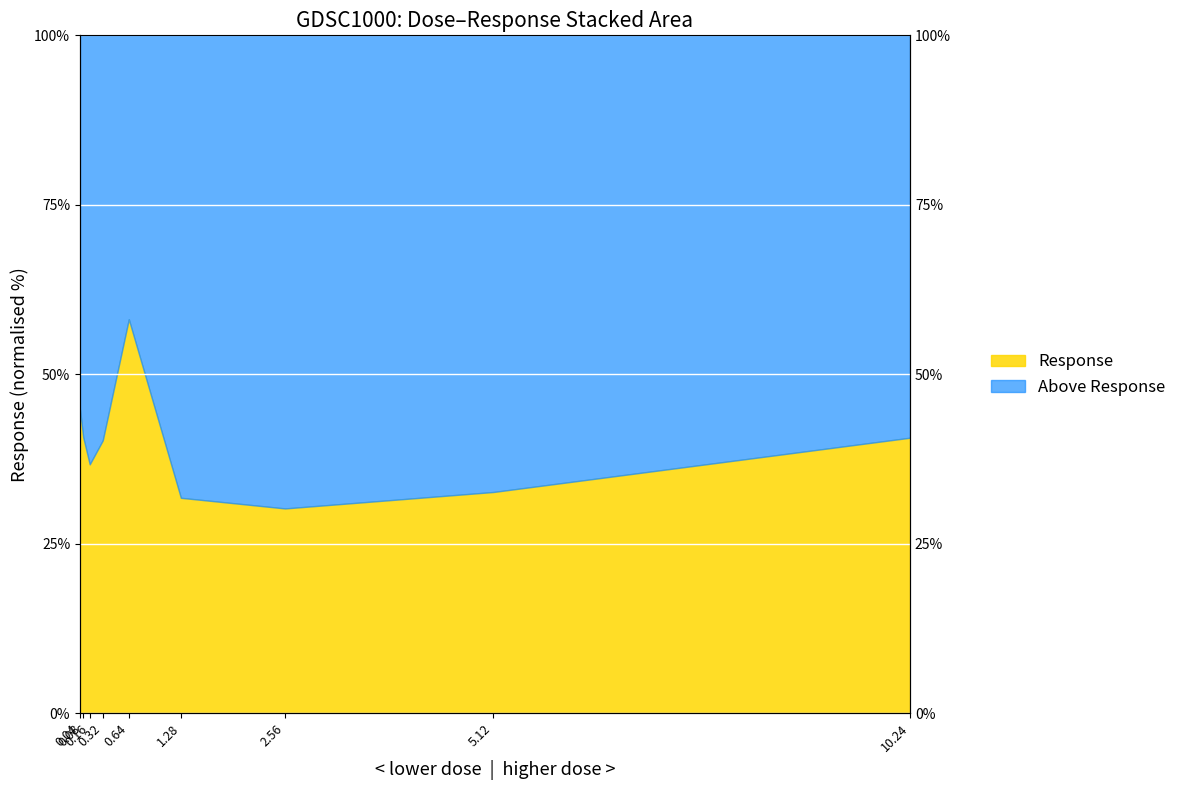

Reading left to right, list all the values displayed in this chart.

44.8	40.7	36.7	40.3	58.1	31.8	30.2	32.6	40.7